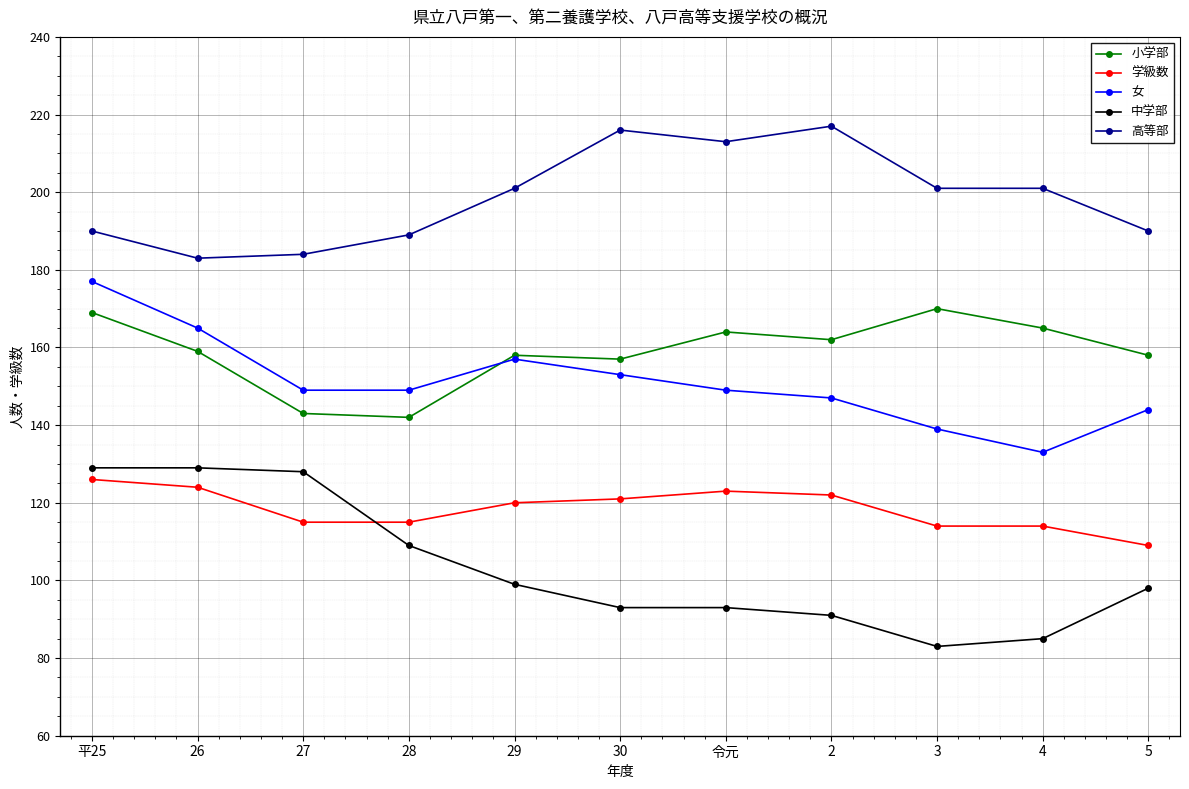

What is the total value across all series at 5?

699